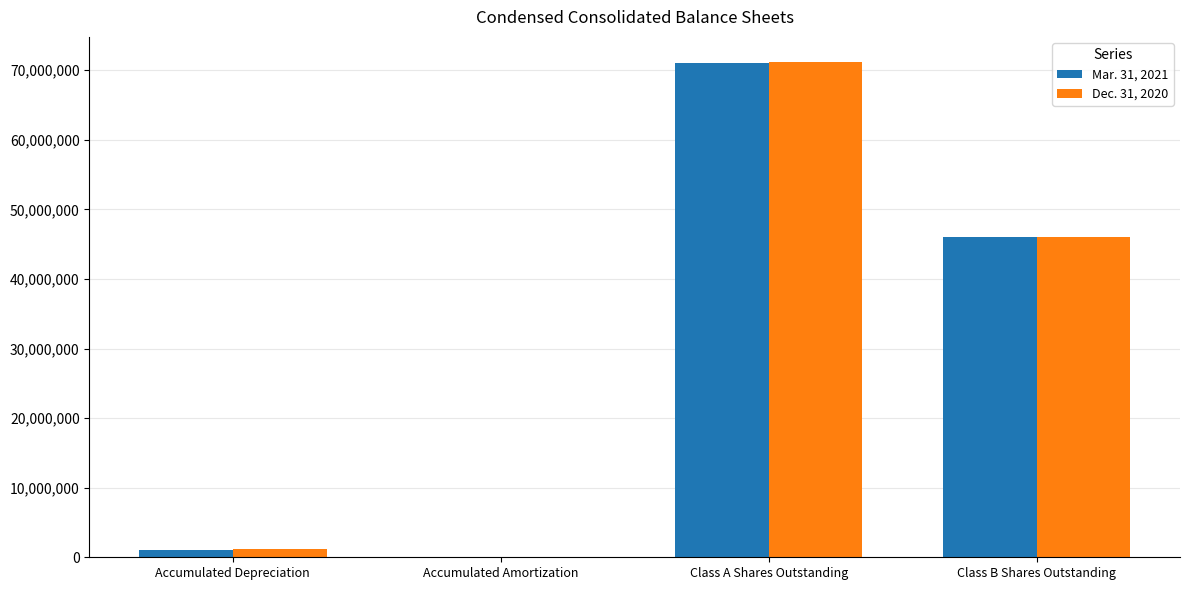

Is it true that Mar. 31, 2021 equals 71001975 at Class A Shares Outstanding?

True